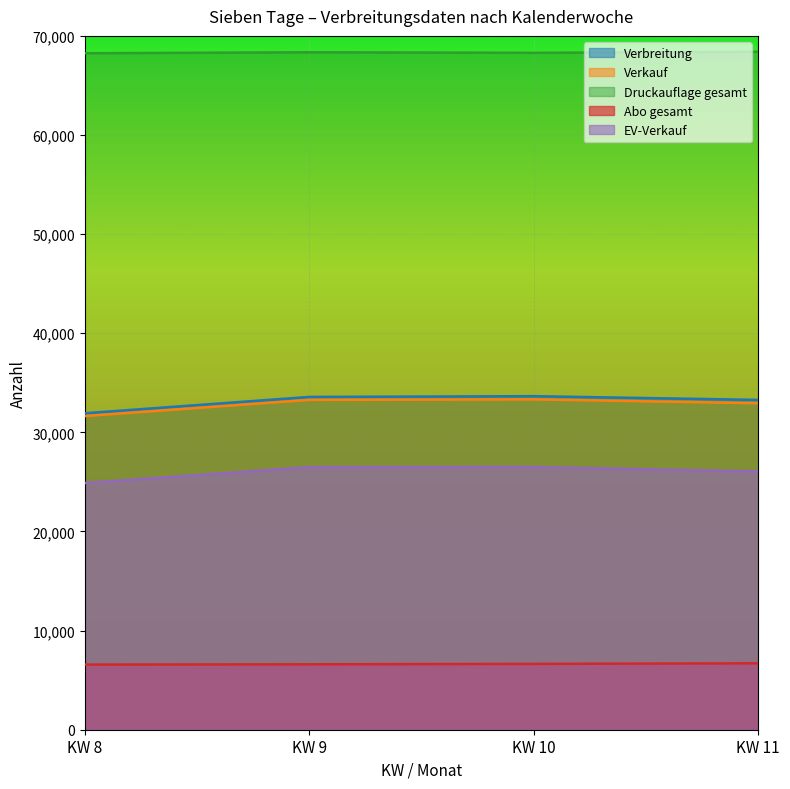

What is the minimum value for EV-Verkauf?

24889